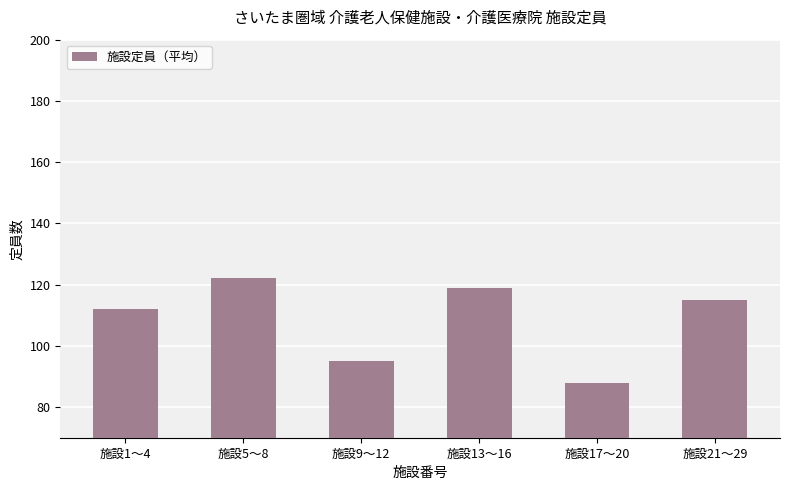

Does the chart contain any negative values?

No